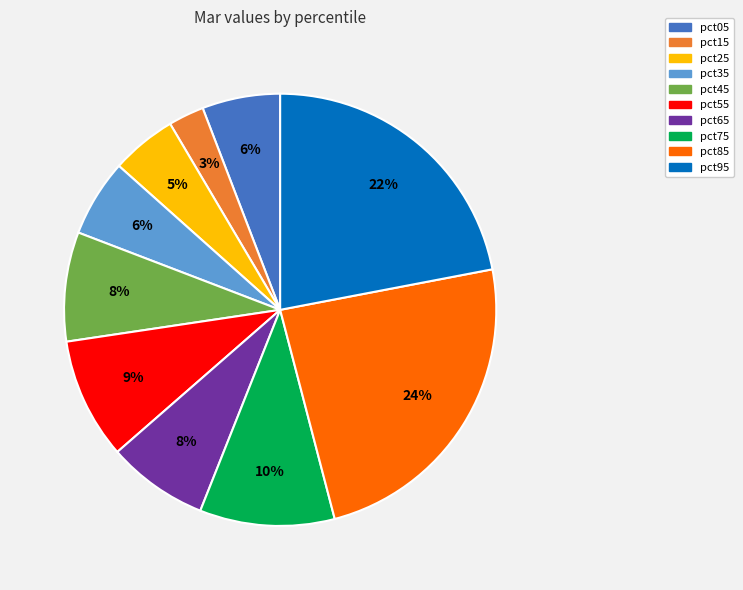

Which slice is the largest?

pct85